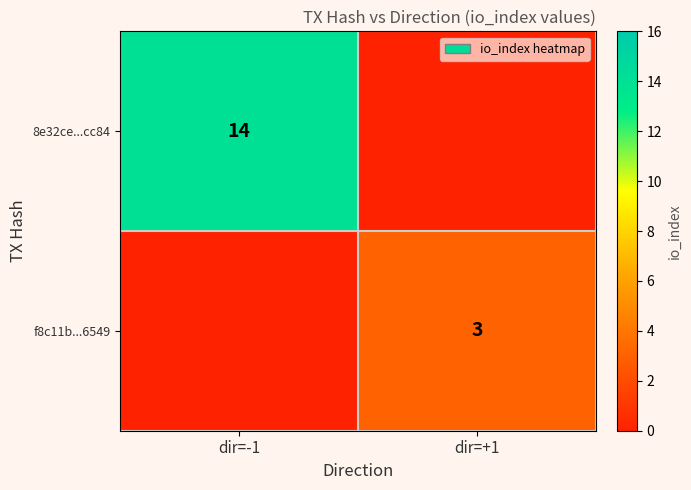

The 8e32ce...cc84 series shows 14 at dir=-1. True or false?

True